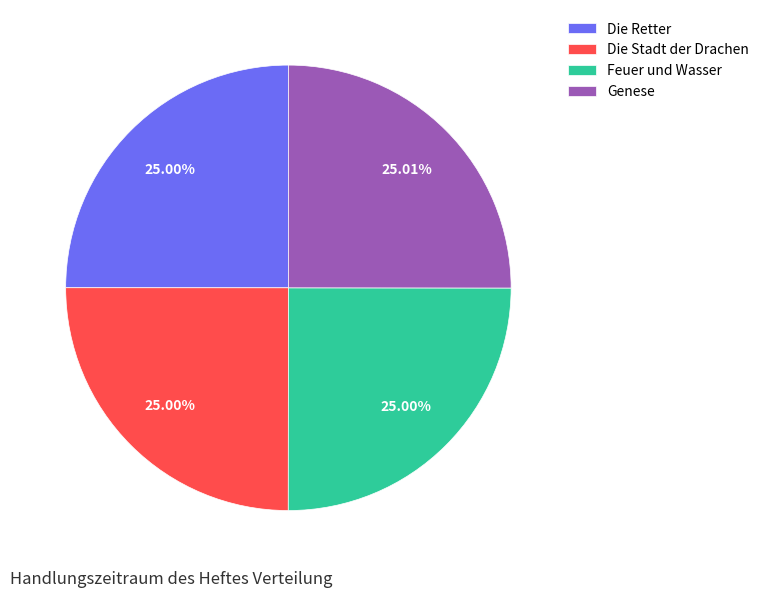

Does Die Stadt der Drachen account for over 50% of the chart?

No